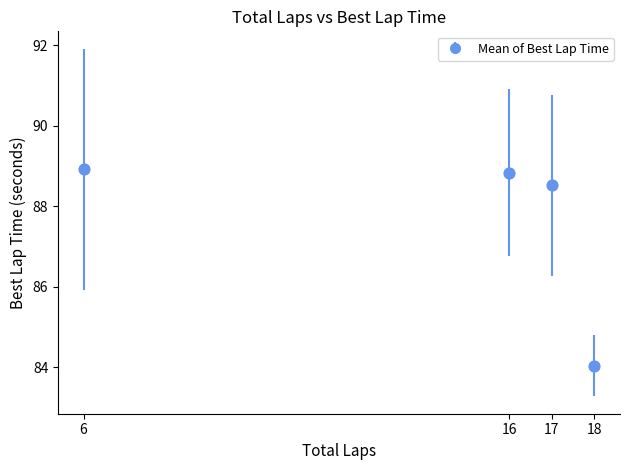

Which has a higher value, 18 or 17?

17